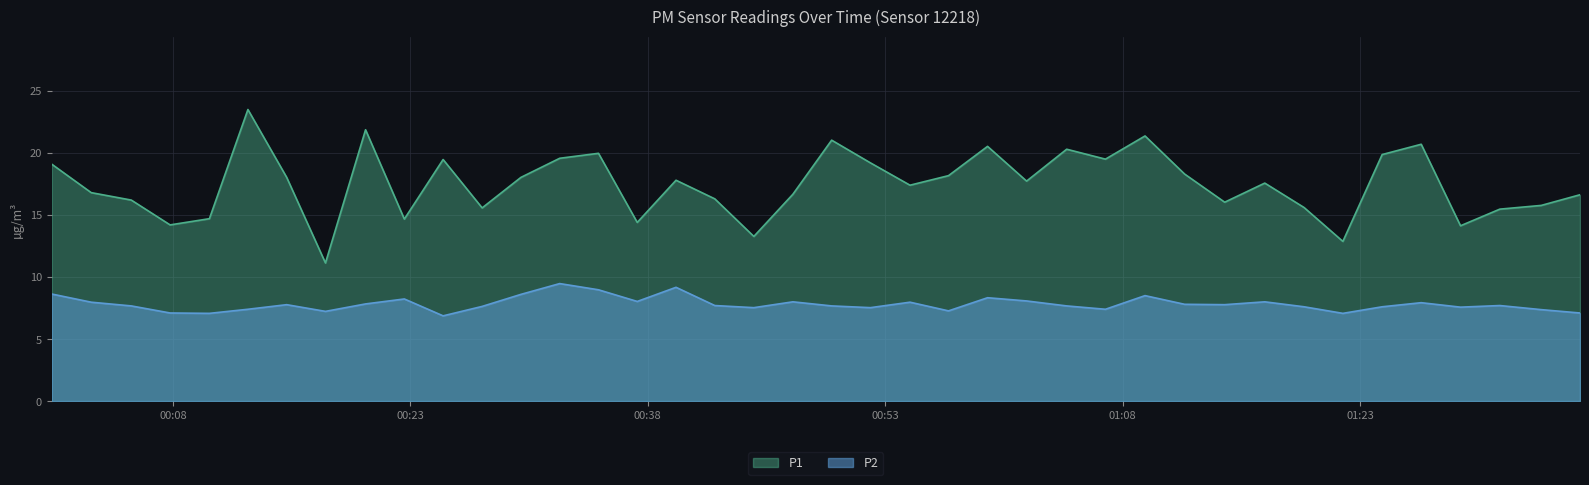

What is the average value of the P2 series?

7.8